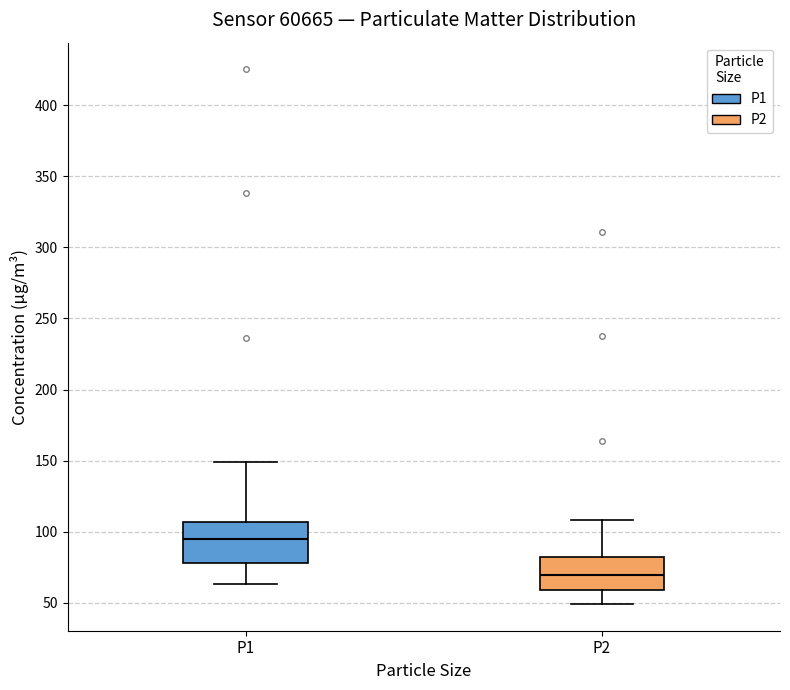

Which box has the lowest median line?

P2